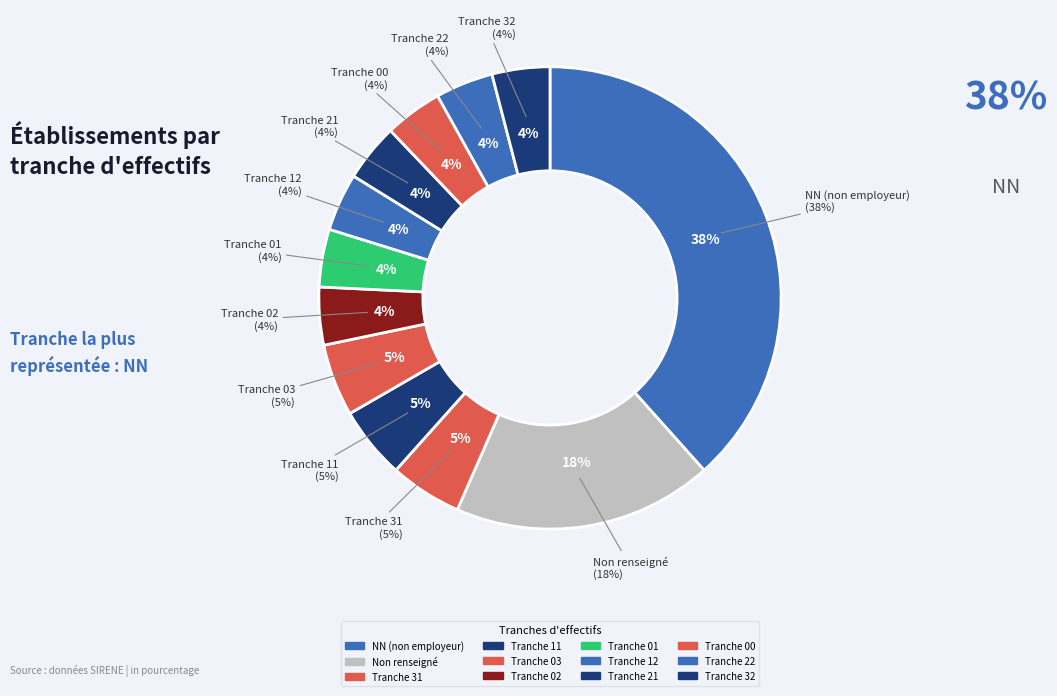

To the nearest percent, what portion does 21 represent?

4%